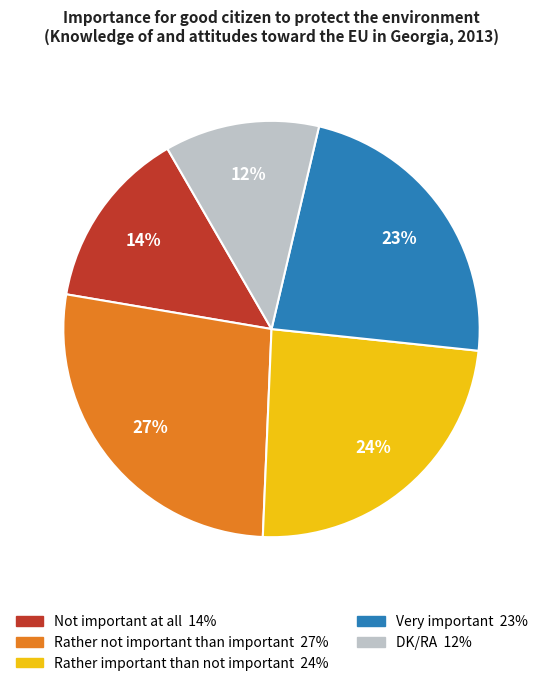

Is there any slice that represents more than half of the pie?

No